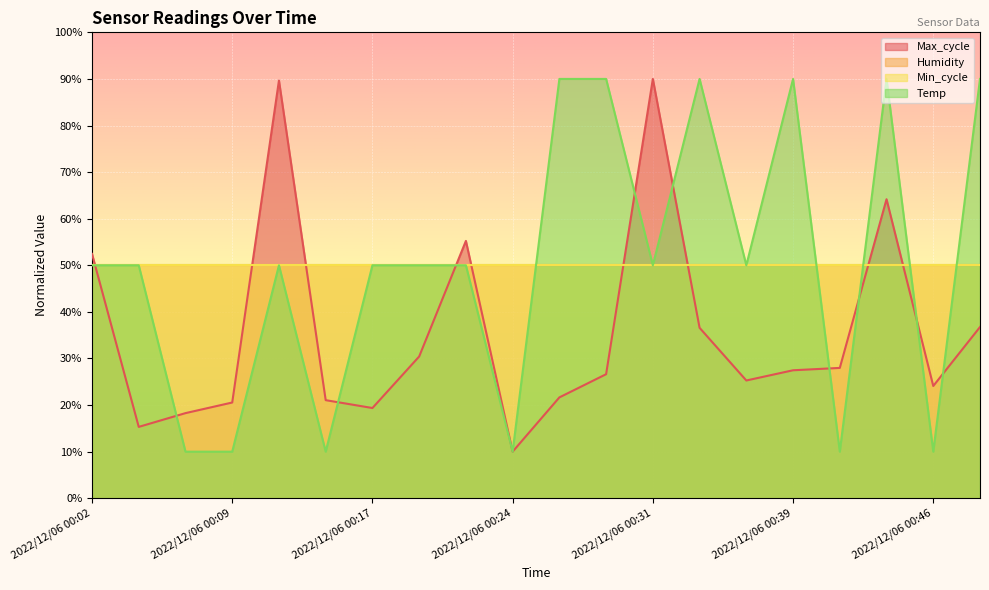

Reading right to left, extract all data points from this chart.

Temp: 90.0	10.0	90.0	10.0	90.0	50.0	90.0	50.0	90.0	90.0	10.0	50.0	50.0	50.0	10.0	50.0	10.0	10.0	50.0	50.0
Max_cycle: 36.8	24.1	64.2	28.0	27.5	25.3	36.6	90.0	26.6	21.6	10.0	55.2	30.4	19.4	21.1	89.7	20.5	18.3	15.3	52.4